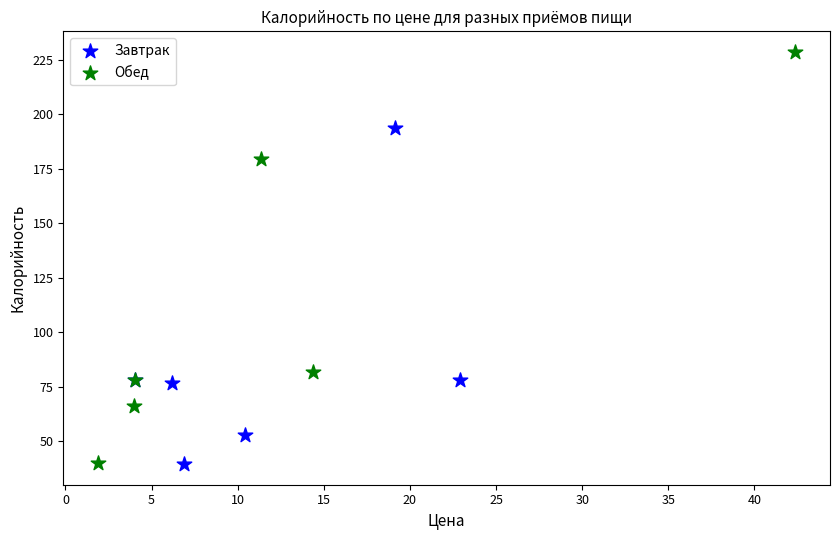

Which series reaches the maximum Y coordinate?

Обед